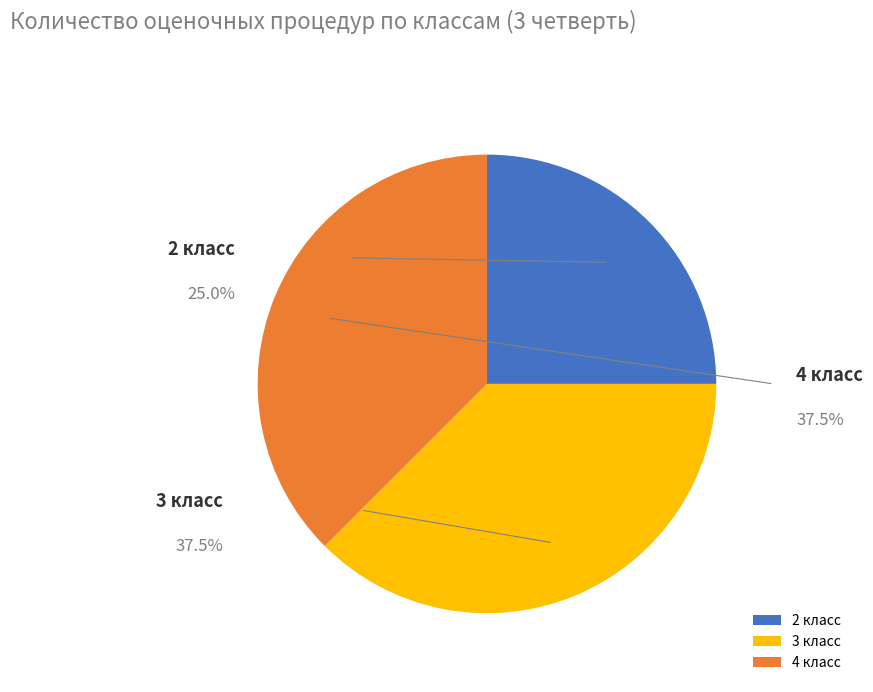

How many slices are in this pie chart?

3